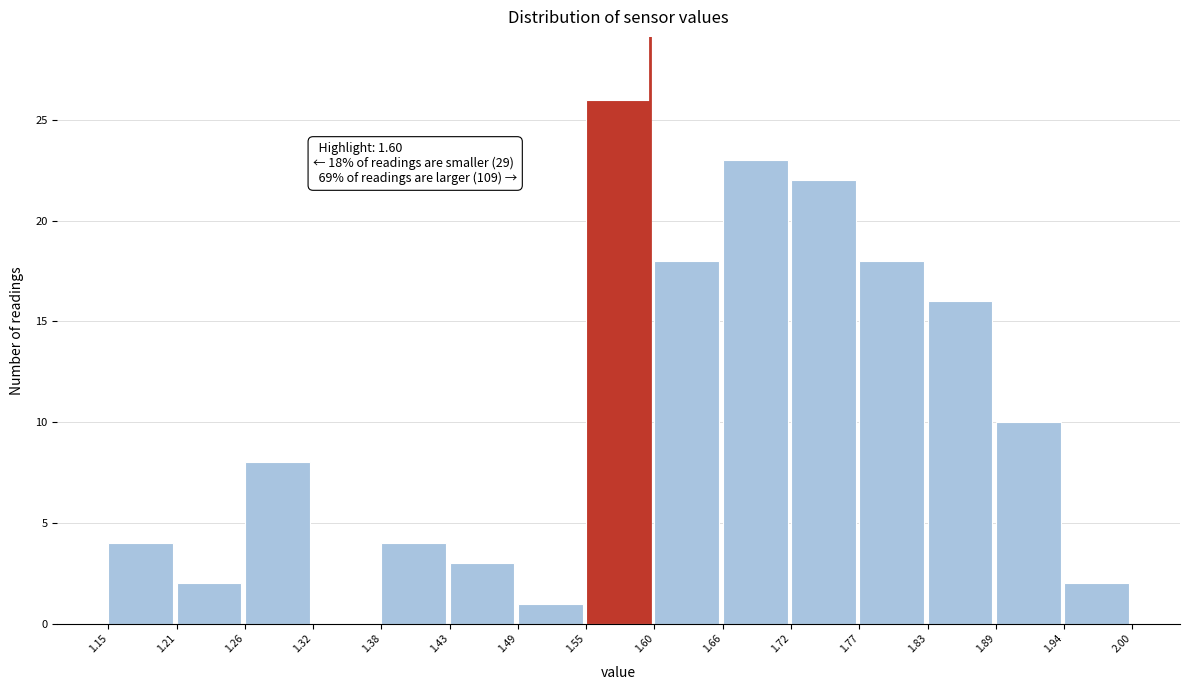

Over which range of the x-axis is the bar tallest?

1.55 to 1.60